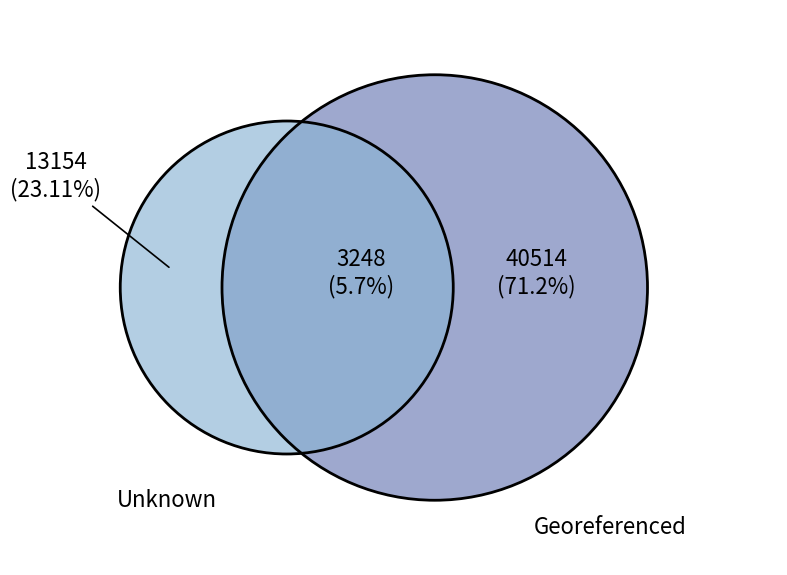

Does 26 represent more than half of the total?

No